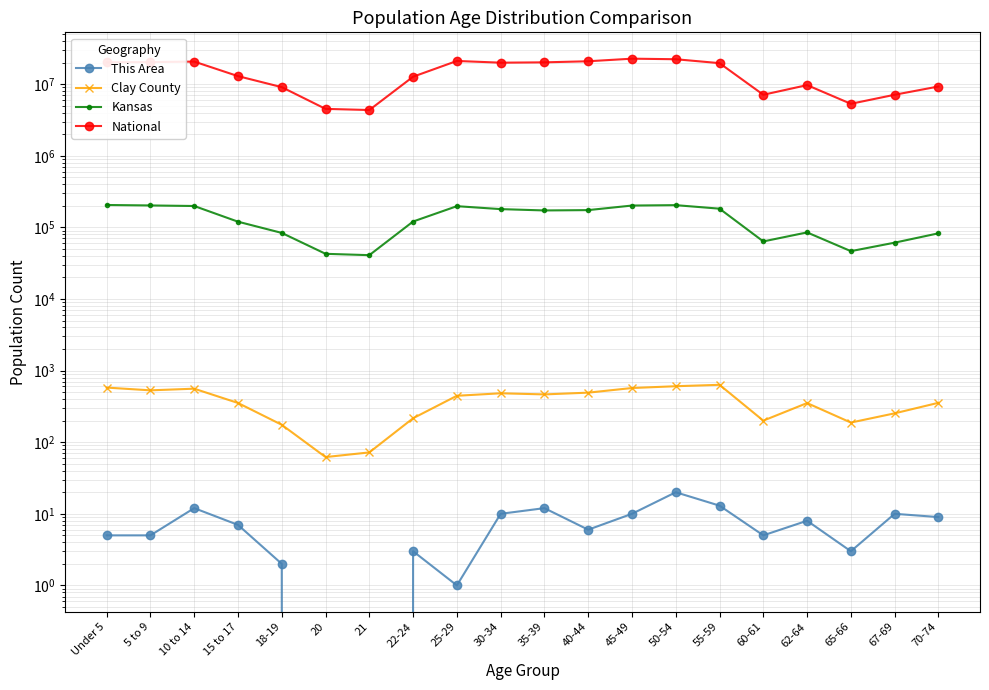

Is the value of Clay County at 20 greater than the value of This Area at Under 5?

Yes